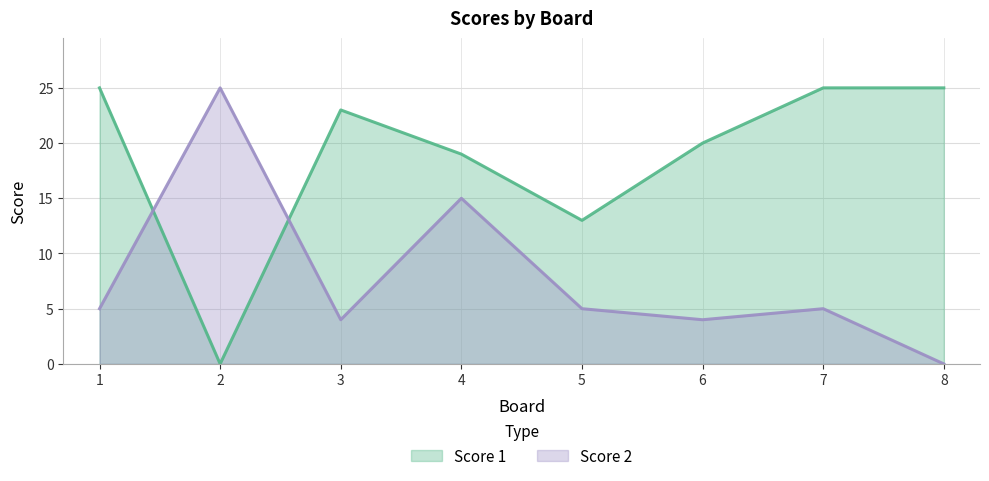

At which label is Score 1 closest to 12?

5